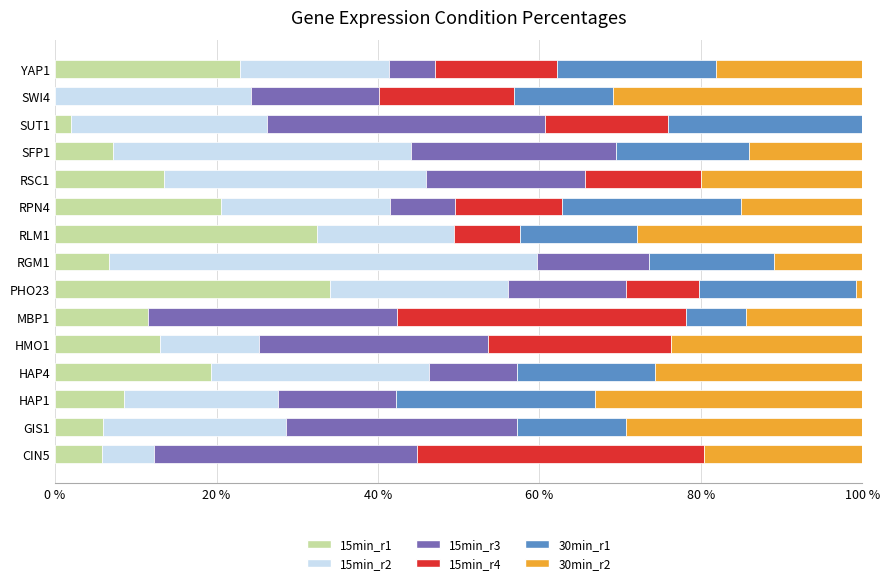

What is the maximum value for 15min_r1?

34.0